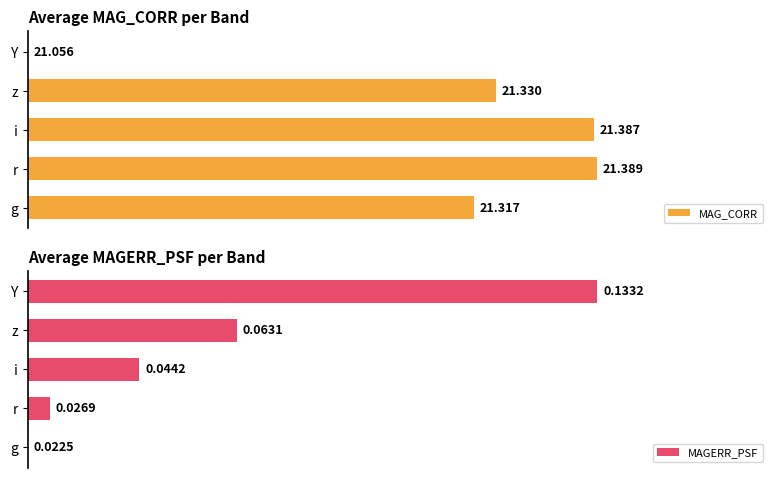

At which label is MAGERR_PSF closest to 49?

z